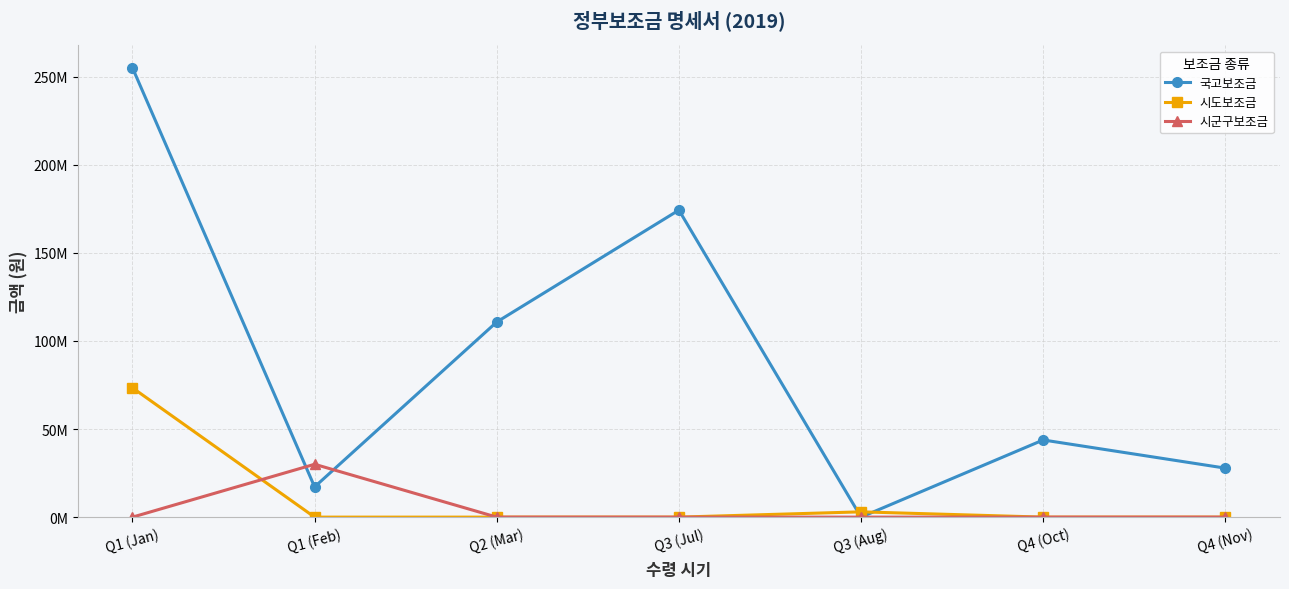

Reading left to right, what are all the values shown in this chart?

국고보조금: Q1 (Jan)=254998000	Q1 (Feb)=17162000	Q2 (Mar)=110738000	Q3 (Jul)=174238000	Q3 (Aug)=0	Q4 (Oct)=43787000	Q4 (Nov)=27804000
시도보조금: Q1 (Jan)=73400000	Q1 (Feb)=0	Q2 (Mar)=0	Q3 (Jul)=0	Q3 (Aug)=3000000	Q4 (Oct)=0	Q4 (Nov)=0
시군구보조금: Q1 (Jan)=0	Q1 (Feb)=30000000	Q2 (Mar)=0	Q3 (Jul)=0	Q3 (Aug)=0	Q4 (Oct)=0	Q4 (Nov)=0